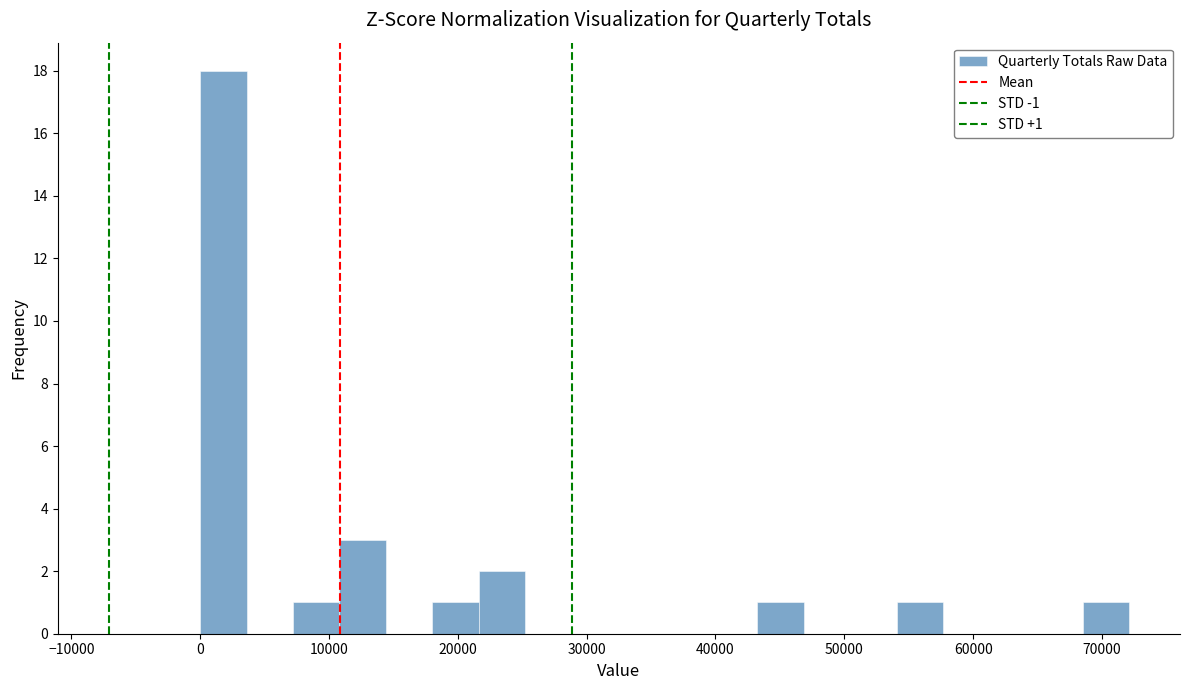

Read against the x-axis, roughly where is the centre of the tallest bar?

2000